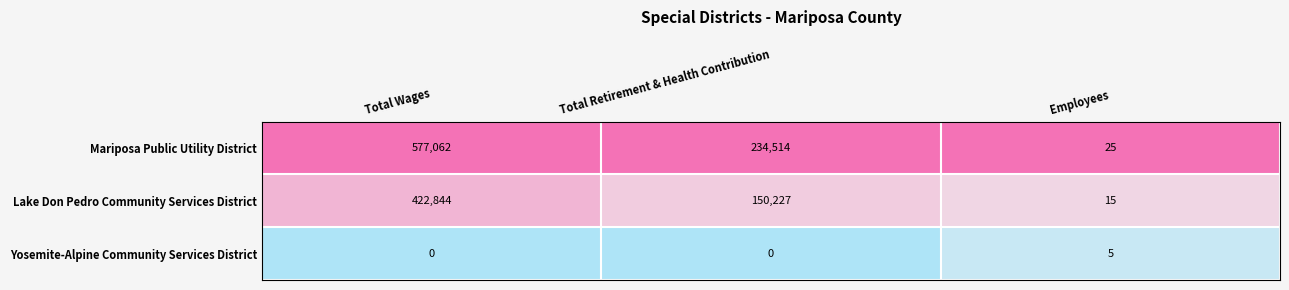

What is the difference between the second highest and minimum values in the Lake Don Pedro Community Services District series?

150212